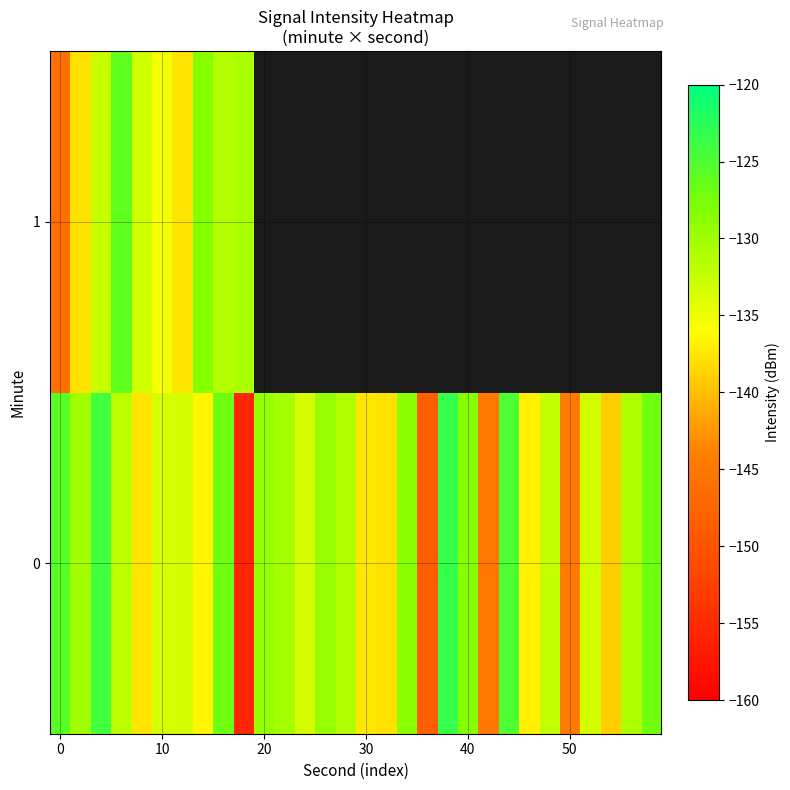

Count the number of data series in this chart.

2